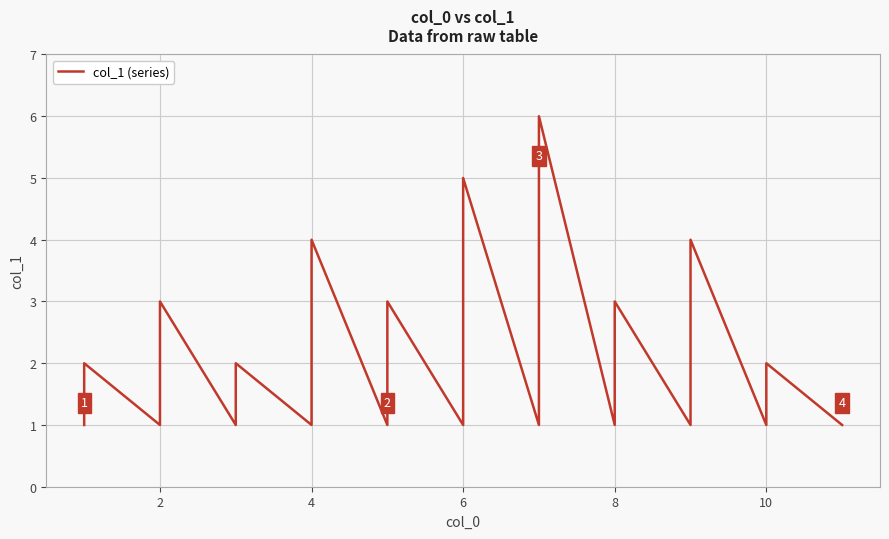

What is the difference between the second highest and second lowest values?

4